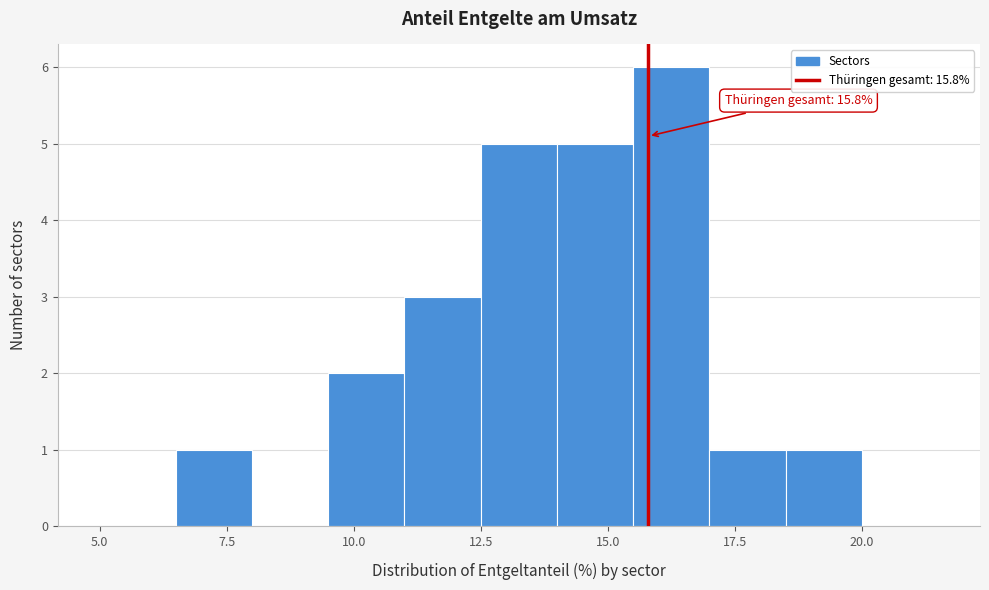

Read against the x-axis, roughly where is the centre of the tallest bar?

16.5